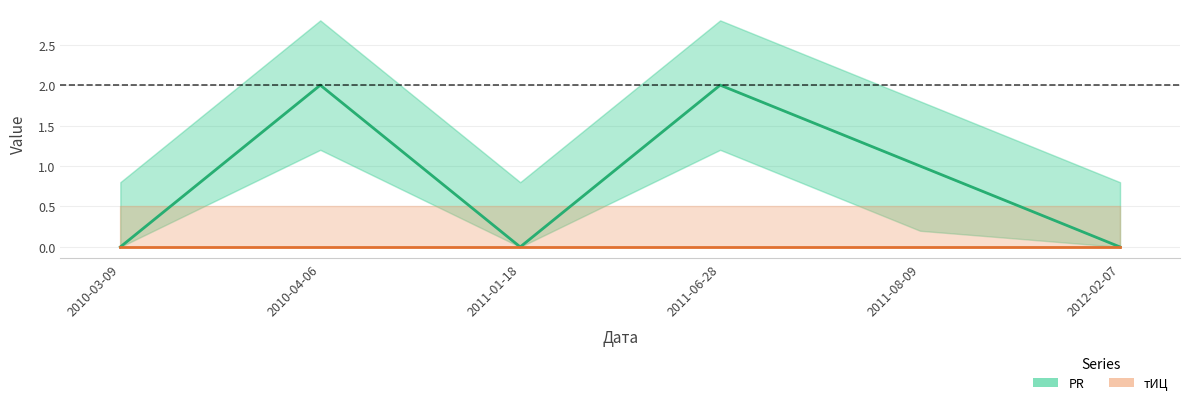

Does the chart have visible grid lines?

Yes